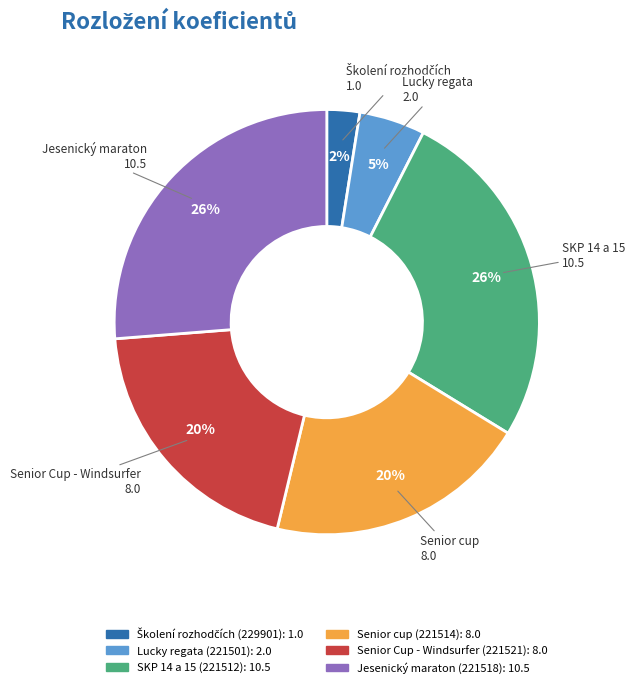

Does any single category account for the majority?

No